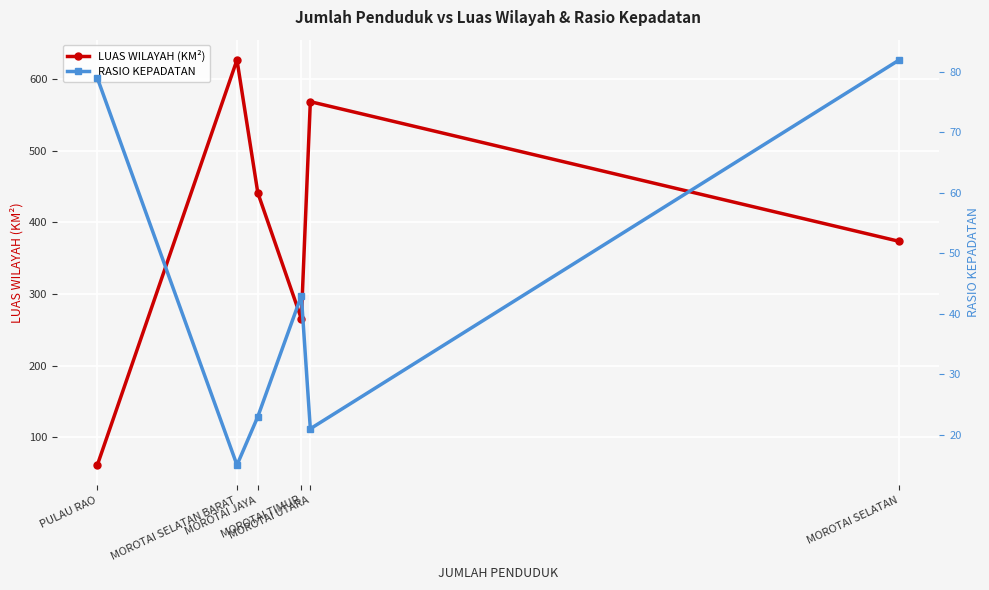

Reading left to right, extract all data points from this chart.

LUAS WILAYAH (KM²): PULAU RAO=61.2	MOROTAI SELATAN BARAT=626.8	MOROTAI JAYA=441.3	MOROTAI TIMUR=265.5	MOROTAI UTARA=568.5	MOROTAI SELATAN=373.5
RASIO KEPADATAN: PULAU RAO=79.0	MOROTAI SELATAN BARAT=15.0	MOROTAI JAYA=23.0	MOROTAI TIMUR=43.0	MOROTAI UTARA=21.0	MOROTAI SELATAN=82.0